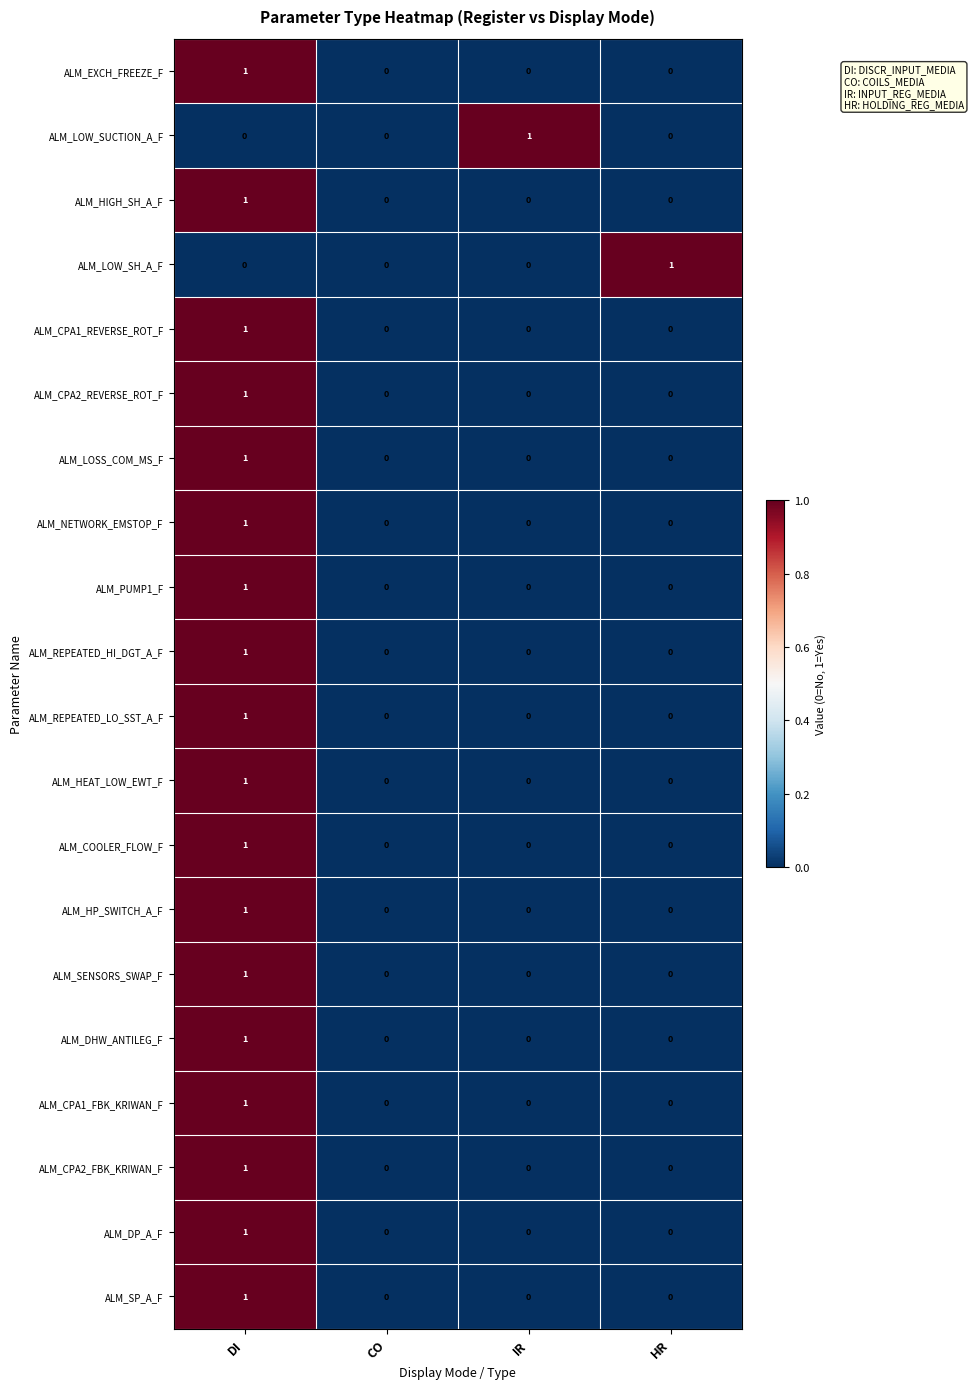

Which series changed the most between CO and HR?

ALM_LOW_SH_A_F